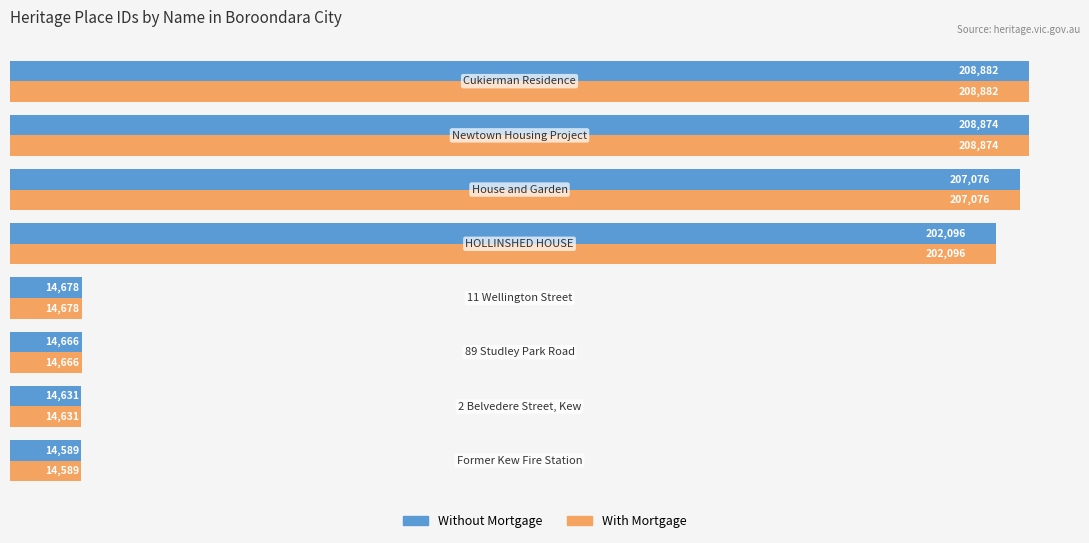

What are all the series names shown in the legend?

Without Mortgage, With Mortgage